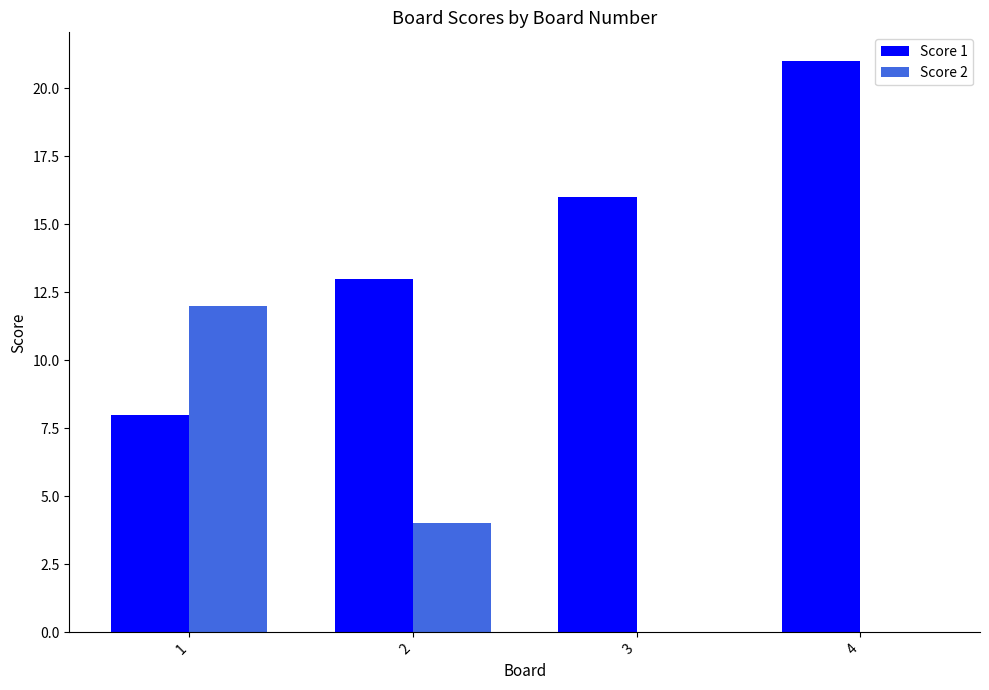

What is the sum of all Score 1 values?

58